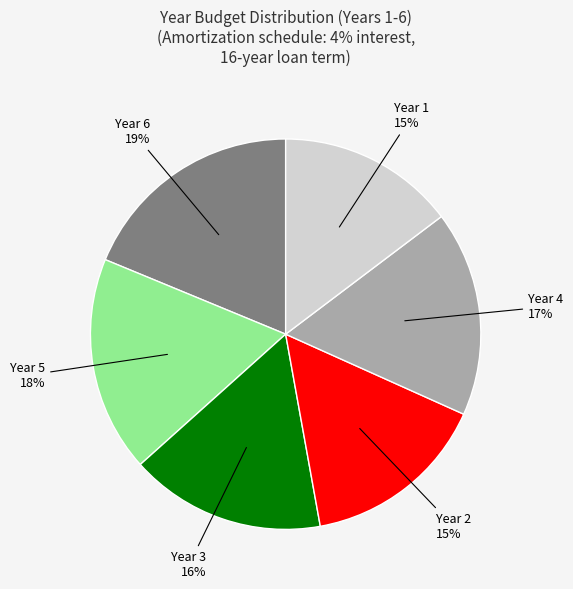

How many segments does this pie chart have?

6